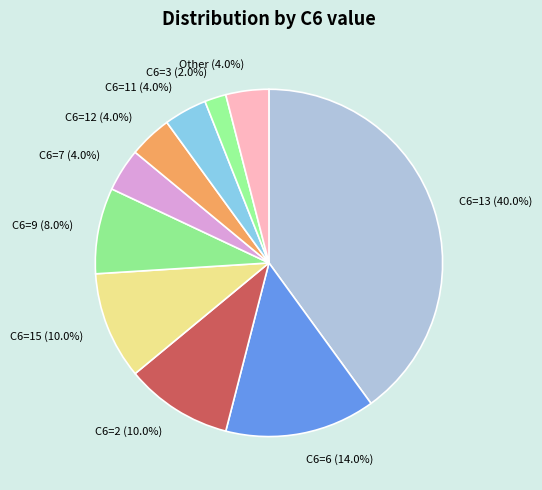

Which category has the biggest portion of the pie?

C6=13